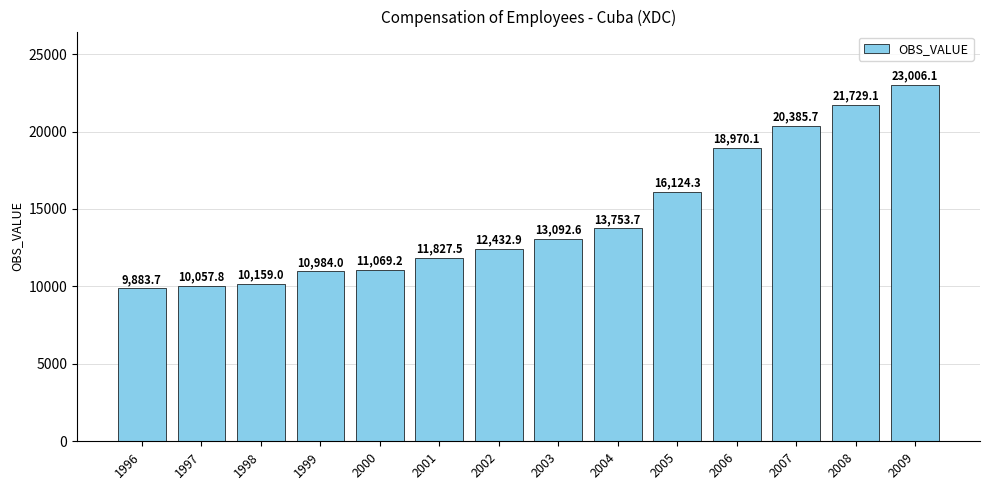

At which label does the data first exceed 13092?

2003